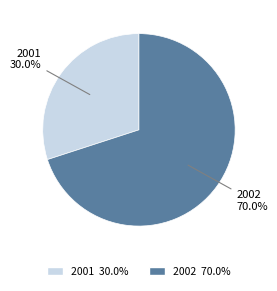

Does 2001 represent more than half of the total?

No